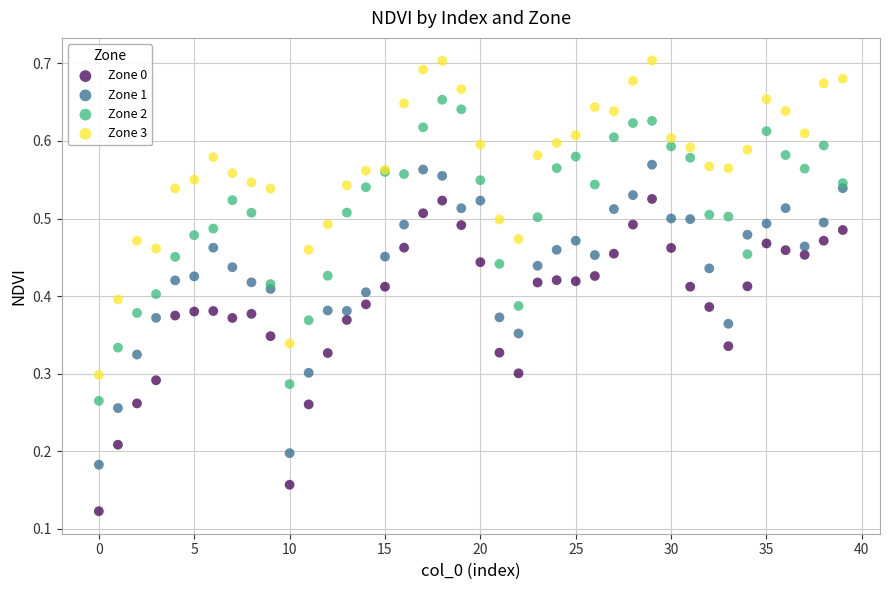

Which series has the widest spread of Y values?

Zone 3